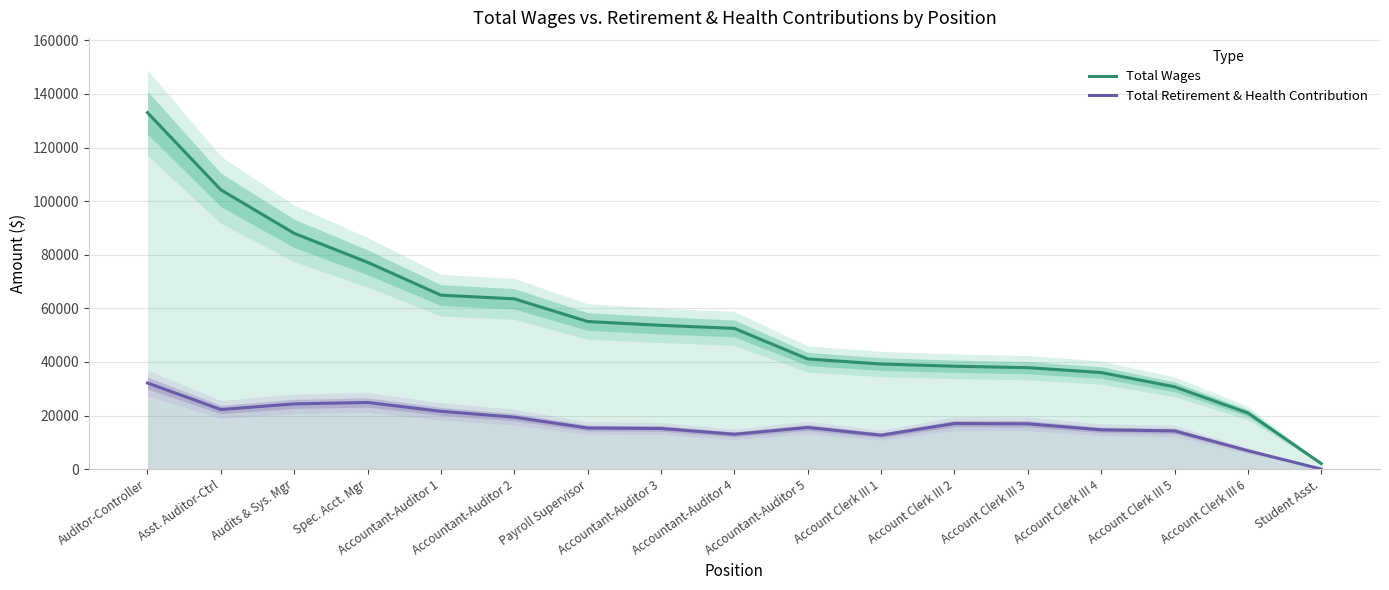

What are all the series names shown in the legend?

Total Wages, Total Retirement & Health Contribution